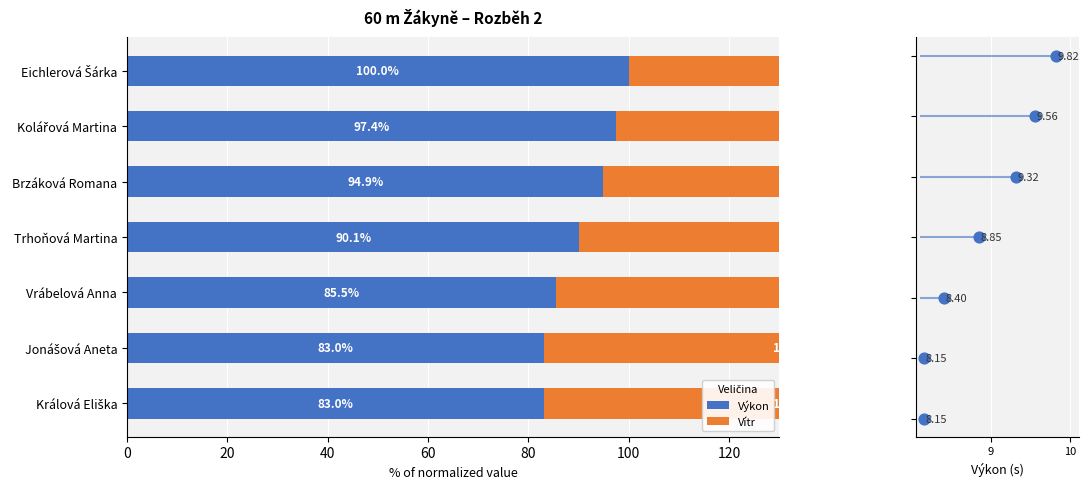

What are all the series names shown in the legend?

Výkon, Vítr